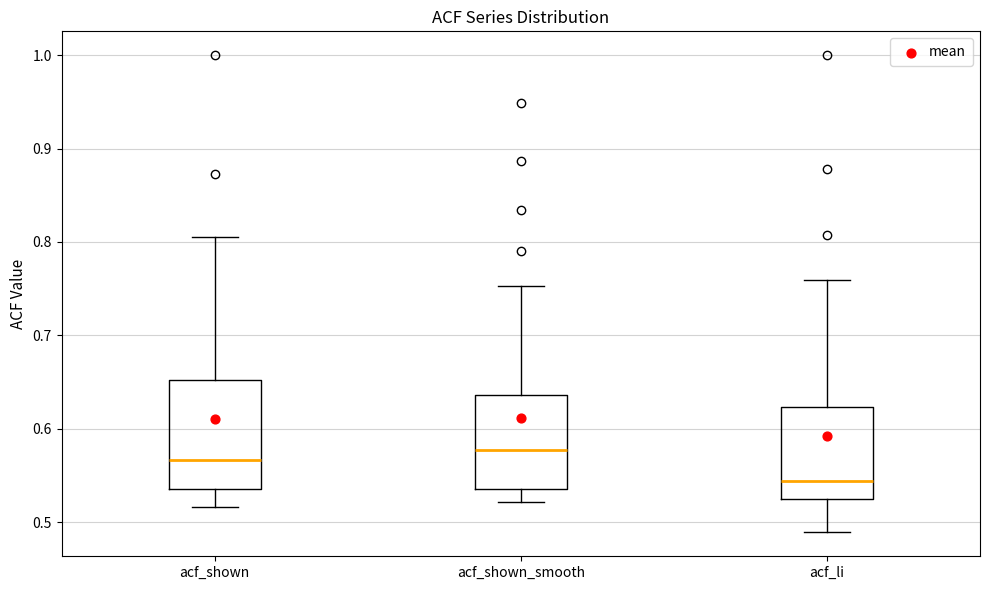

Which box's median line is the lowest?

acf_li